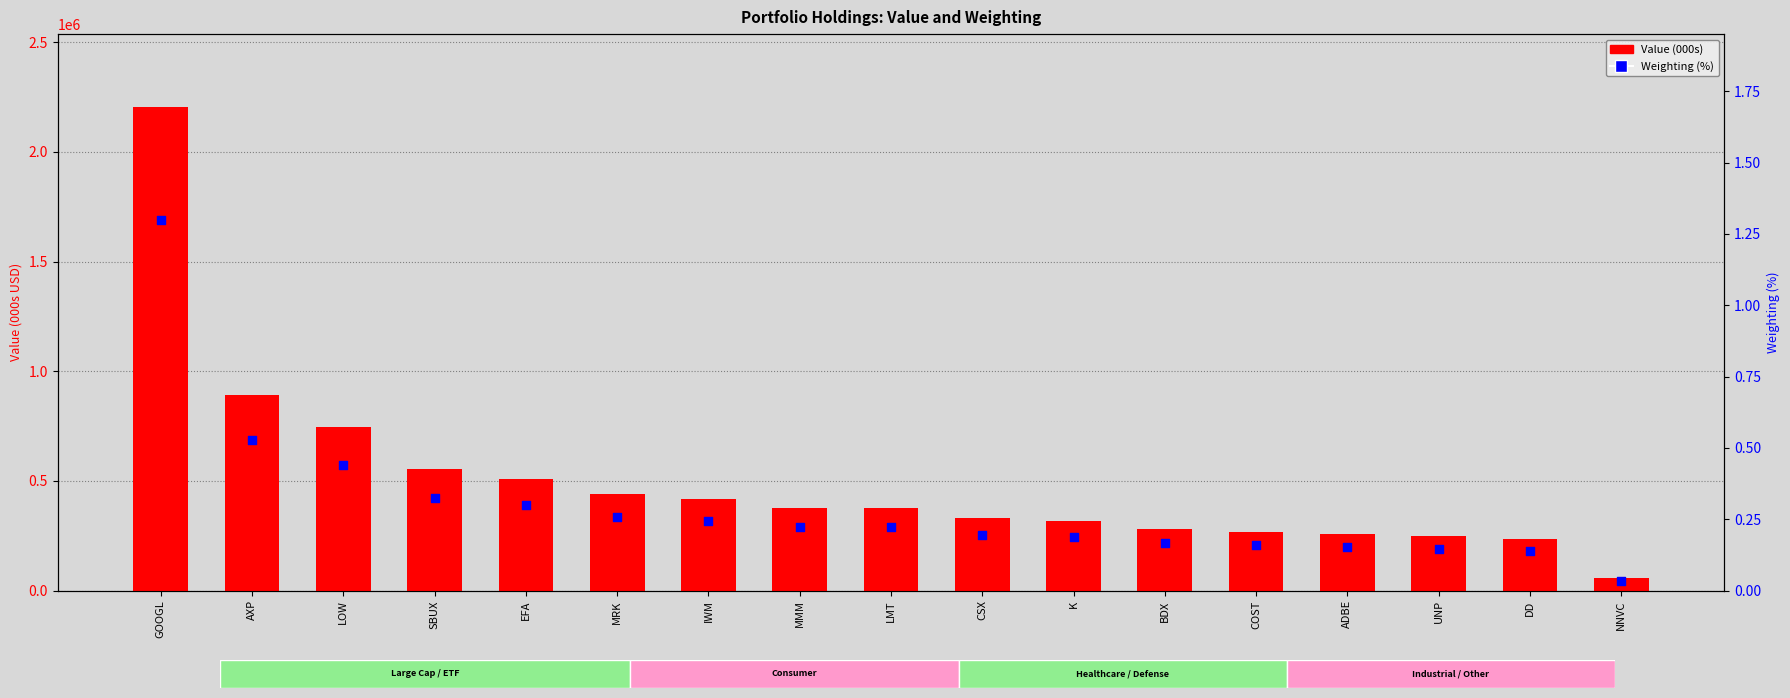

Which series reaches the minimum Y coordinate?

Weighting (%)